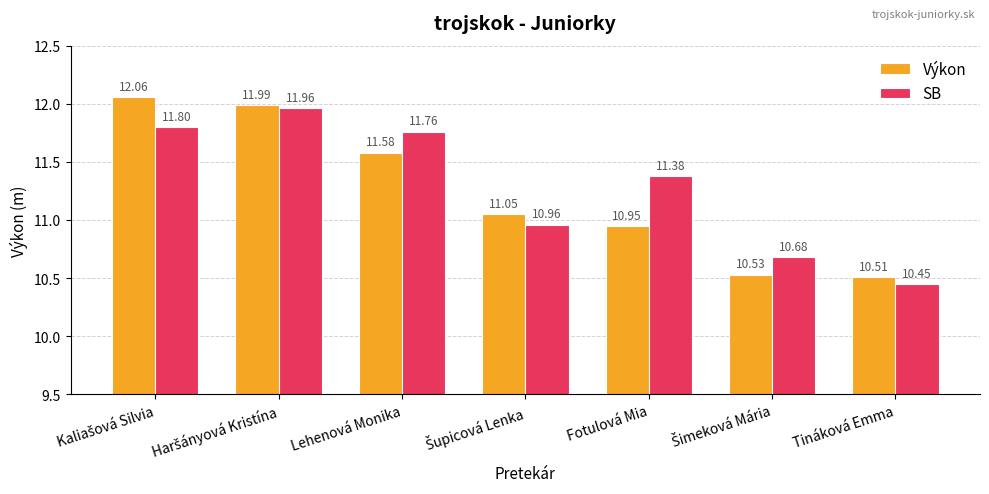

List the series in order of their peak value, highest first.

Výkon, SB